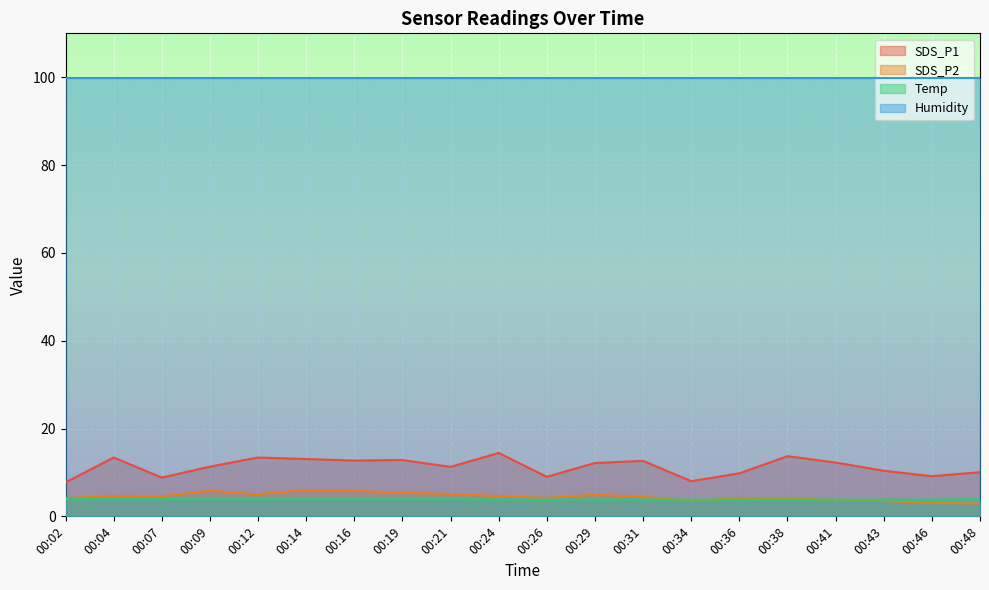

Which series has the widest spread of values?

SDS_P1